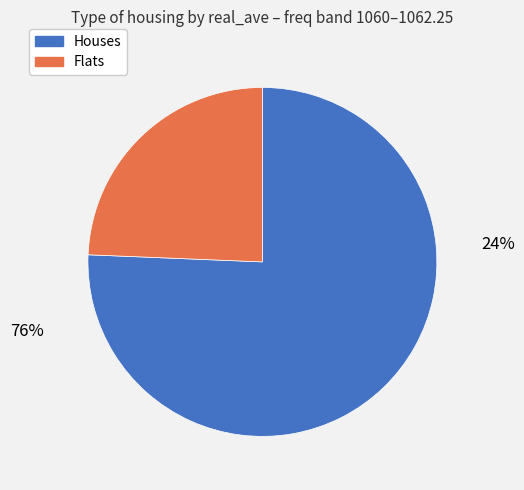

Is there any slice that represents more than half of the pie?

Yes